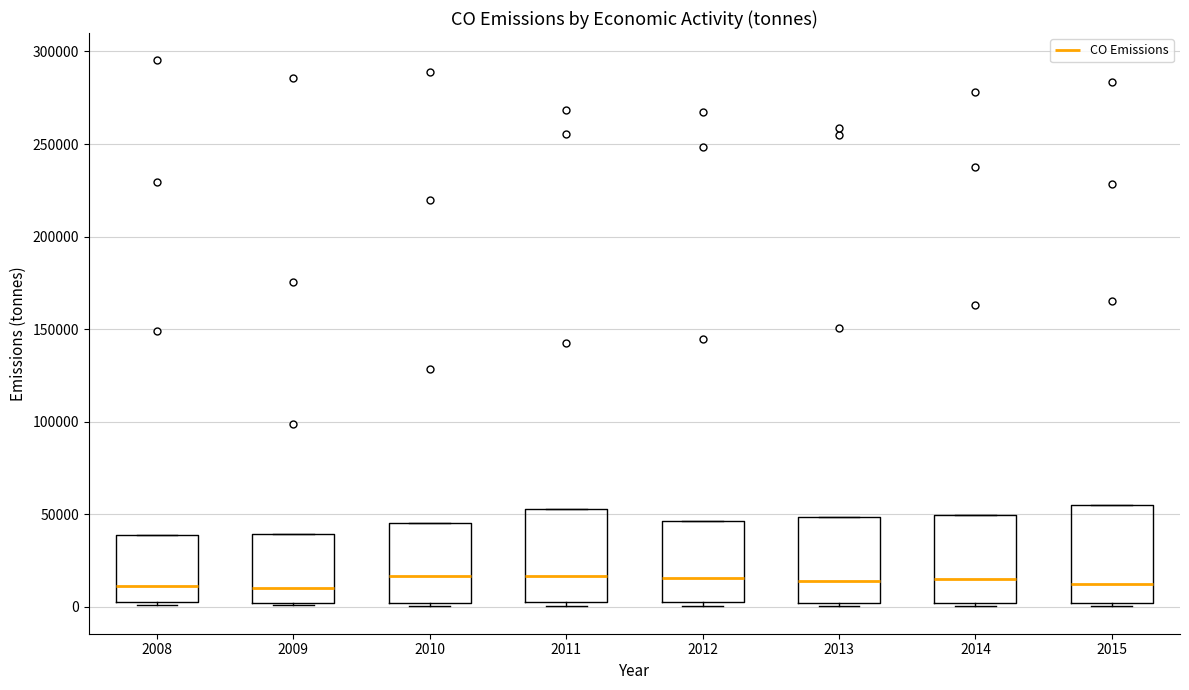

Reading left to right, transcribe this box plot: for each box, give where its median line is, the range the box spans, and where its two whiskers end, as read against the y-axis. The values are not printed on the chart, so give them approximately, as read against the axis.

2008: median 10000, box 0 to 40000, whiskers 0 to 40000
2009: median 10000, box 0 to 40000, whiskers 0 to 40000
2010: median 15000, box 0 to 45000, whiskers 0 to 45000
2011: median 15000, box 0 to 55000, whiskers 0 (just below the box's lower edge) to 55000
2012: median 15000, box 5000 to 45000, whiskers 0 to 45000
2013: median 15000, box 0 to 50000, whiskers 0 (just below the box's lower edge) to 50000
2014: median 15000, box 0 to 50000, whiskers 0 (just below the box's lower edge) to 50000
2015: median 10000, box 0 to 55000, whiskers 0 (just below the box's lower edge) to 55000